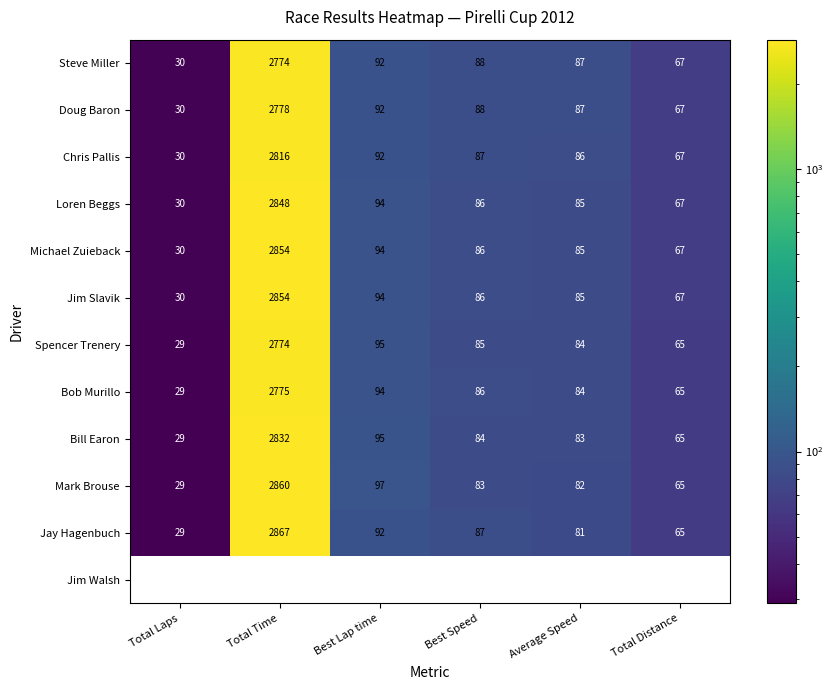

What is the difference between the Jim Slavik values at Average Speed and Best Lap time?

9